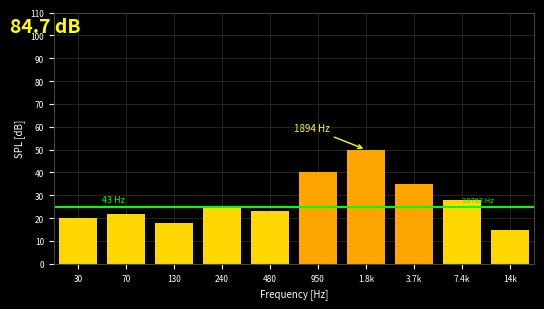

Reading right to left, transcribe all the data shown in this chart.

15	28	35	50	40	23	25	18	22	20